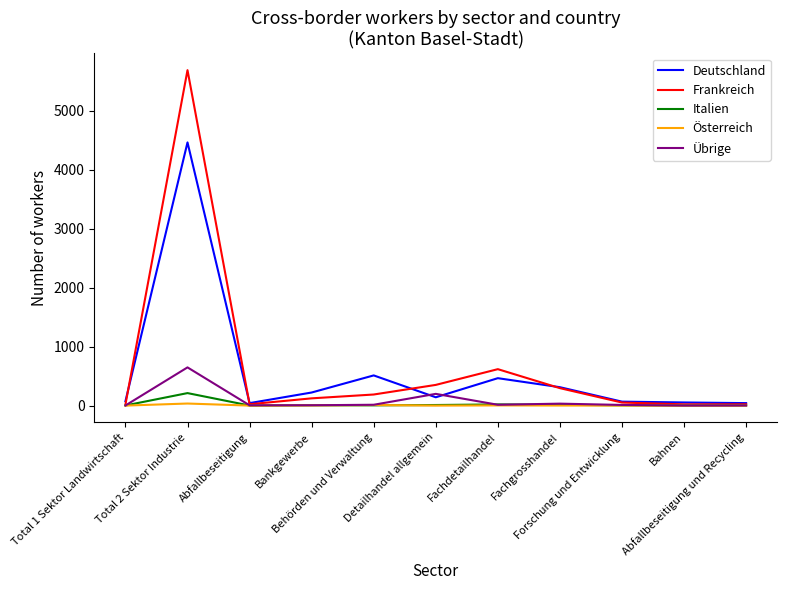

What is the highest value of the Übrige series?

648